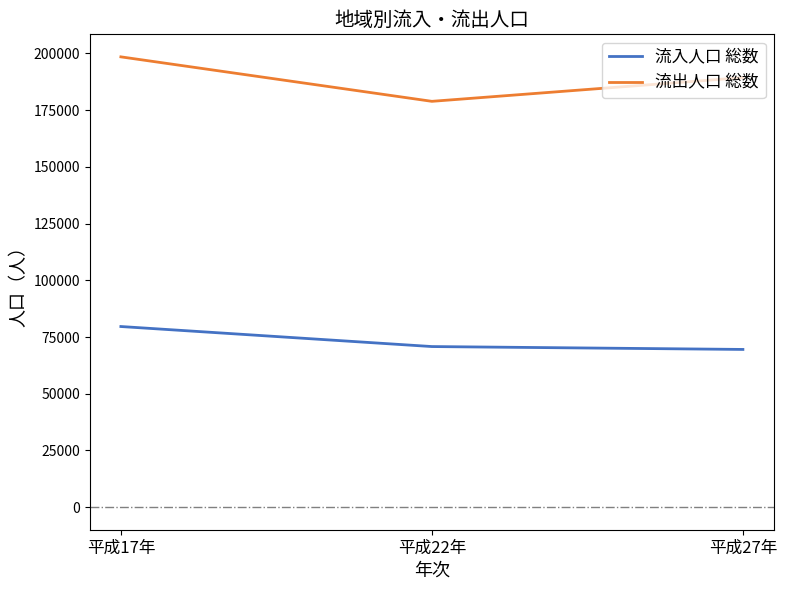

Which series has the widest spread of values?

流出人口 総数